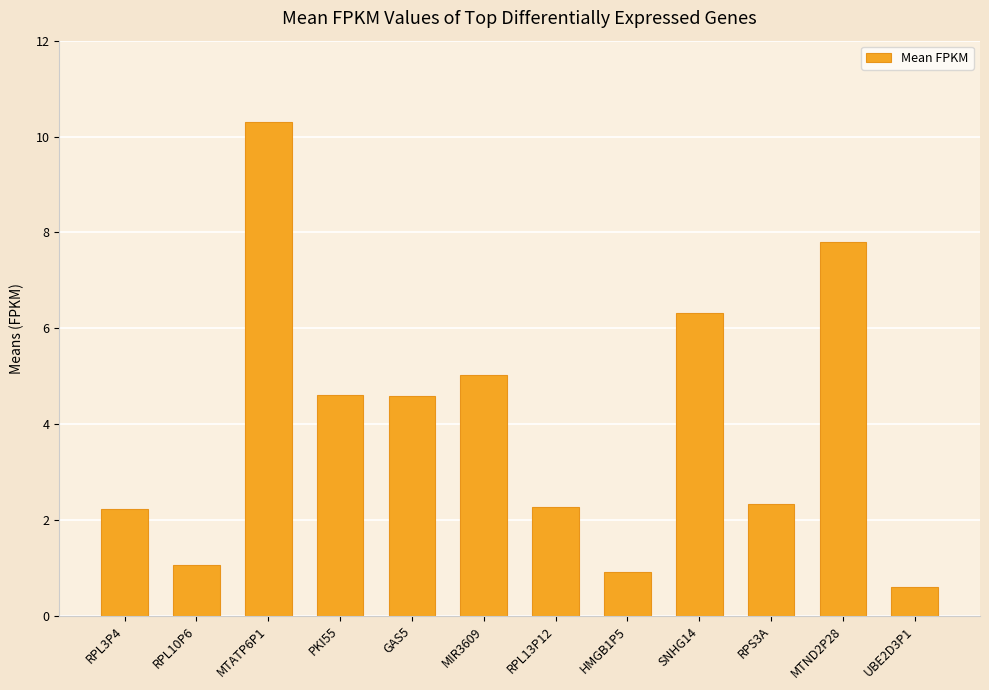

What is the change in value from RPL3P4 to MTND2P28?

+5.6